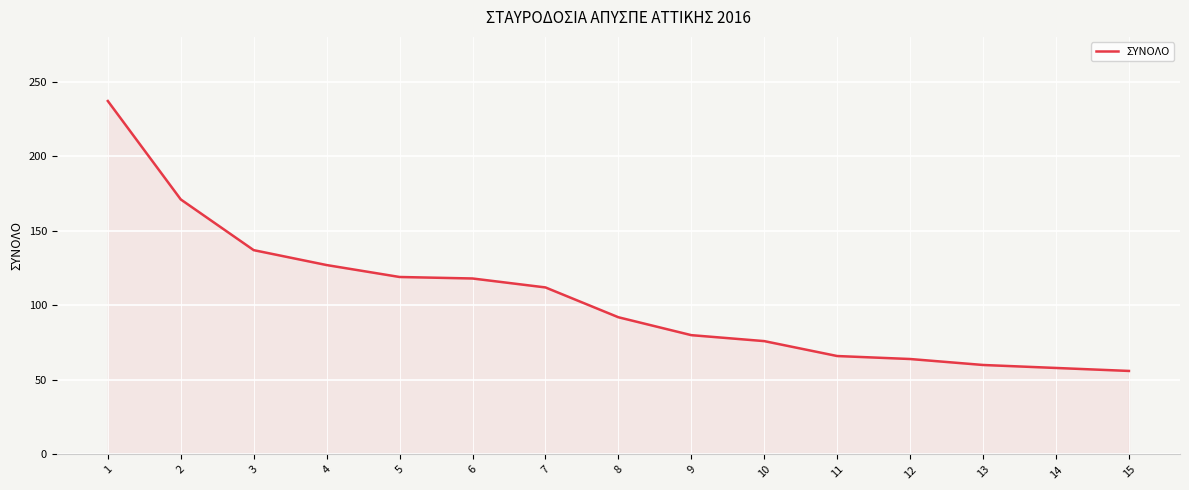

Approximately how many times larger is the value at 15 compared to 13?

0.9